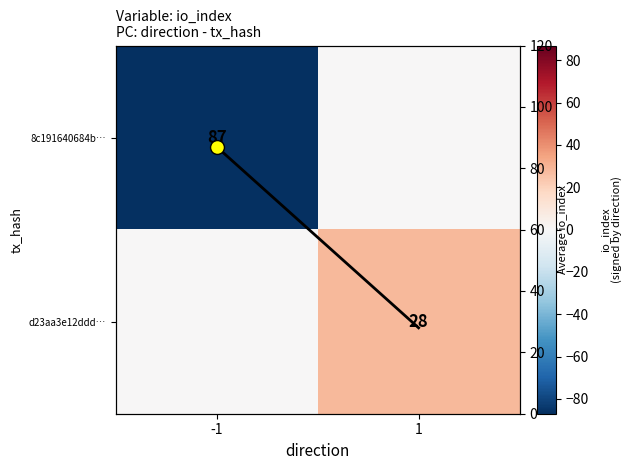

Which series has the largest total across all categories?

io_index line